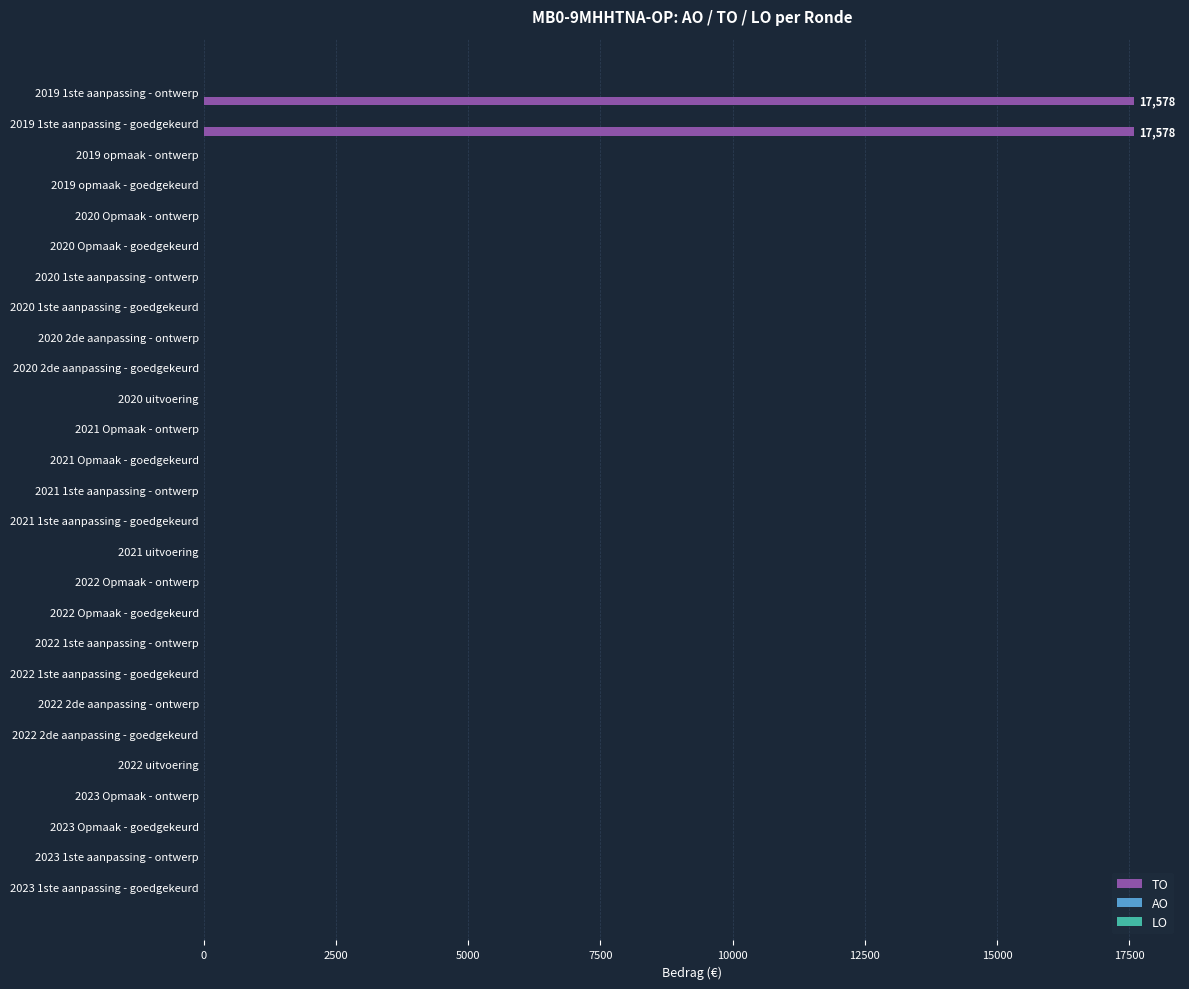

What is the maximum value shown in the chart?

17578